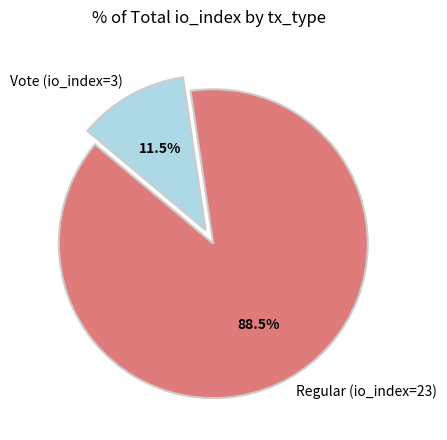

True or false: Vote (io_index=3) accounts for 20% of the total.

False